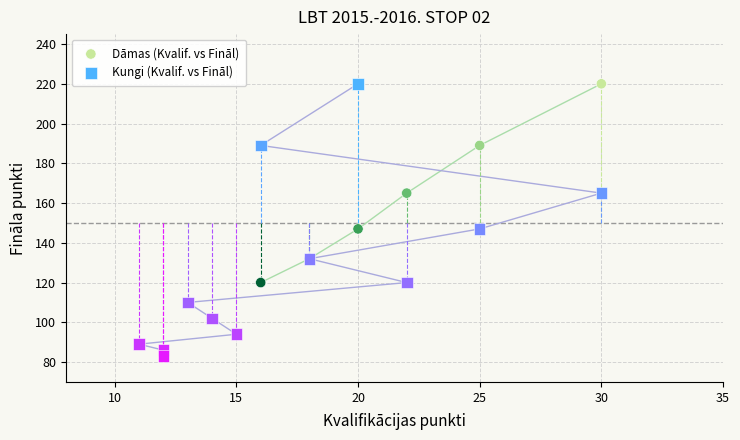

Which series reaches the minimum Y coordinate?

Kungi (Kvalif. vs Fināl)